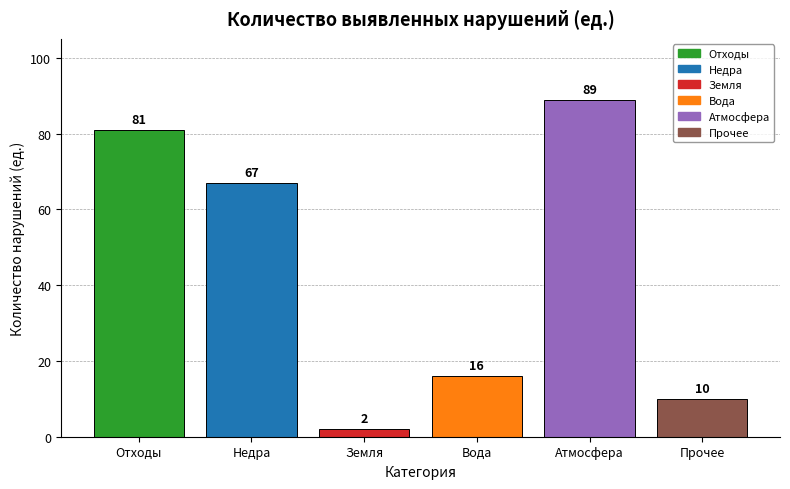

How many series are shown in this chart?

1